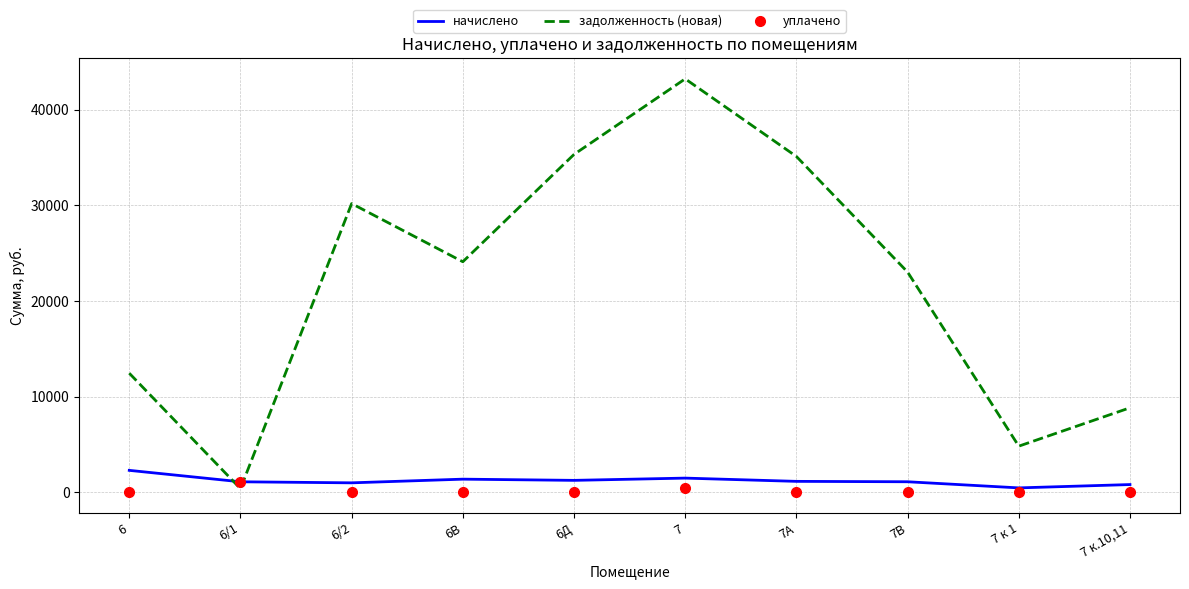

The задолженность (новая) series shows 24100.0 at 6В. True or false?

True